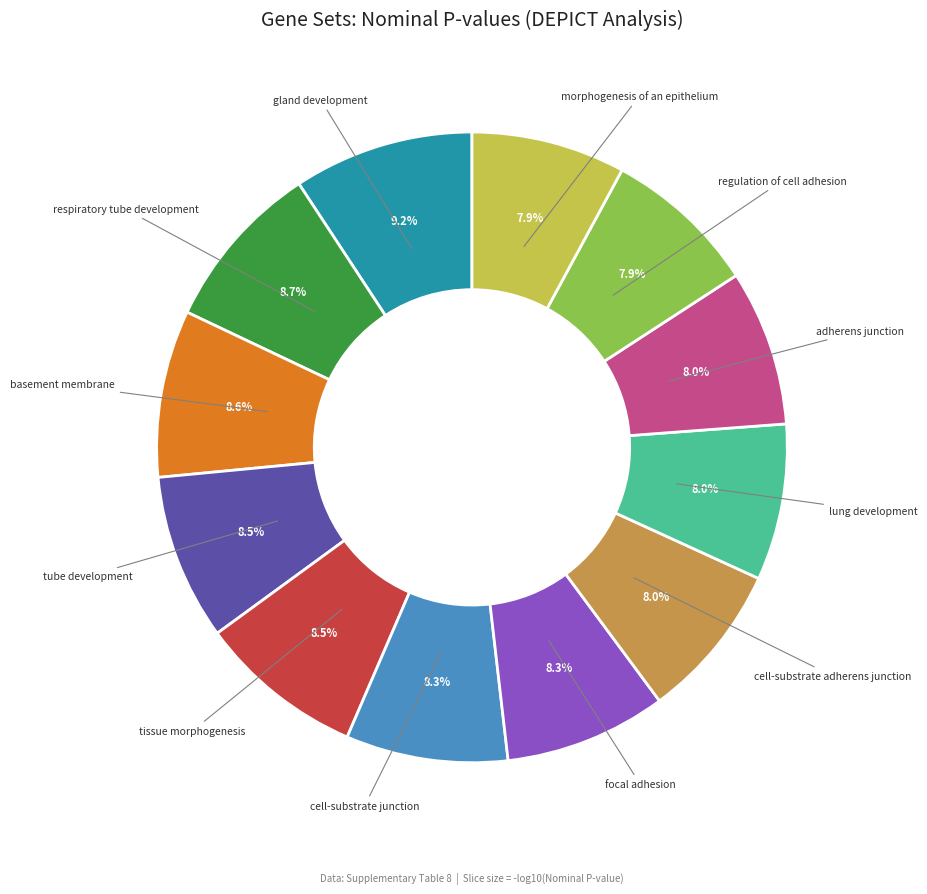

Approximately how many times larger is the value at tissue morphogenesis compared to respiratory tube development?

1.0